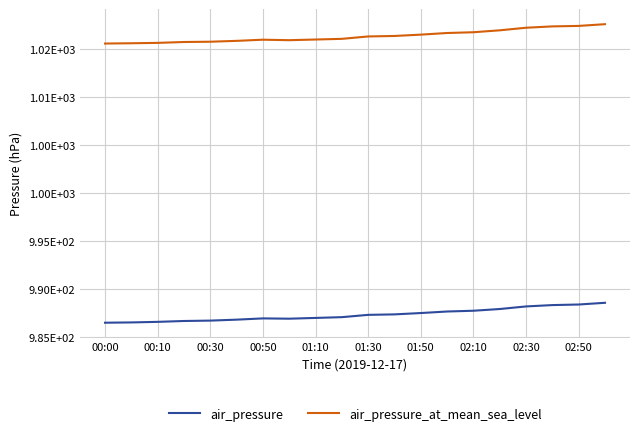

What is the difference between the second highest and minimum values in the air_pressure series?

1.9